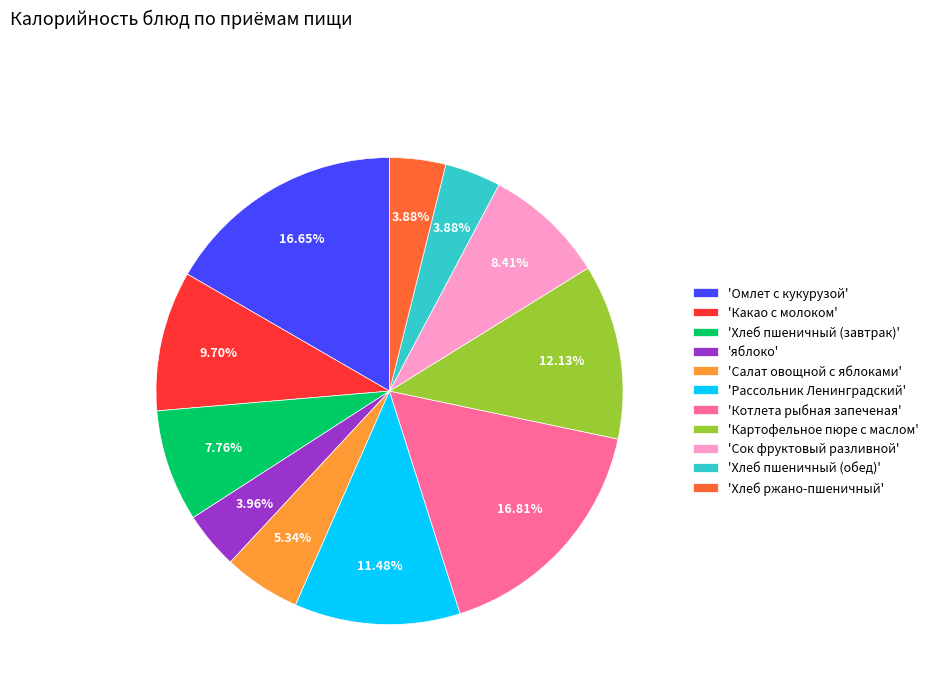

Which has a higher value, 'яблоко' or 'Омлет с кукурузой'?

'Омлет с кукурузой'